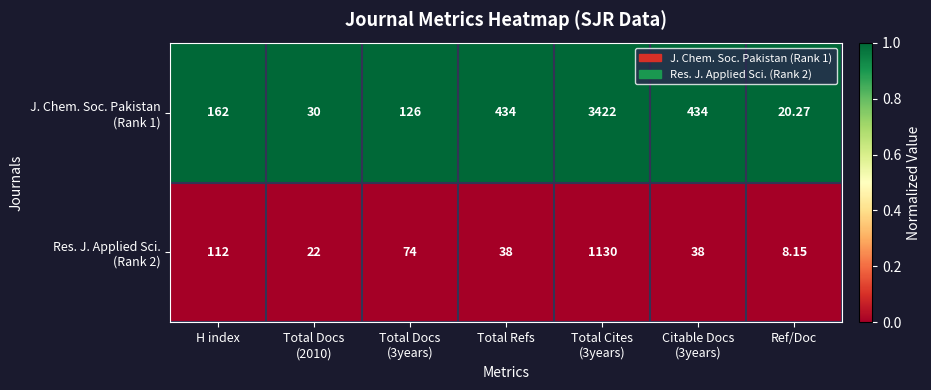

How many distinct data groups are displayed?

2